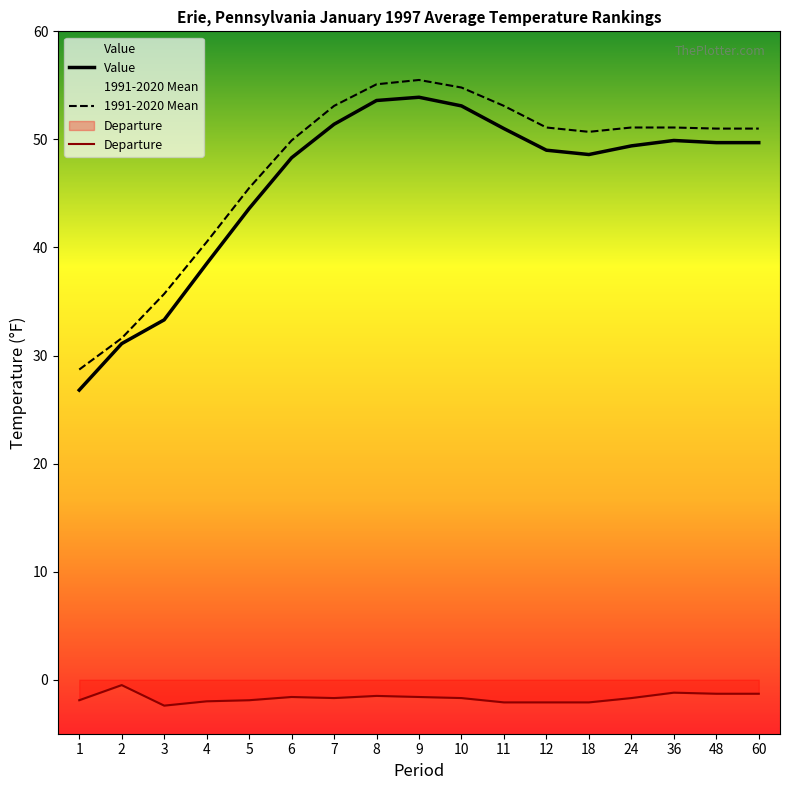

What is the value of the Value point at the 11th from the left?

51.0